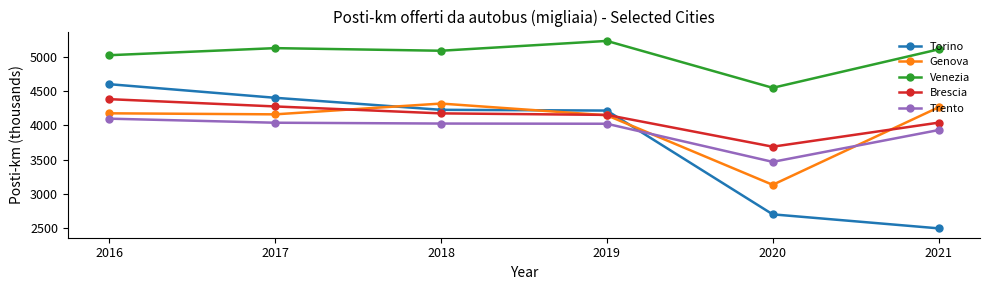

True or false: Genova and Venezia intersect in this chart.

False